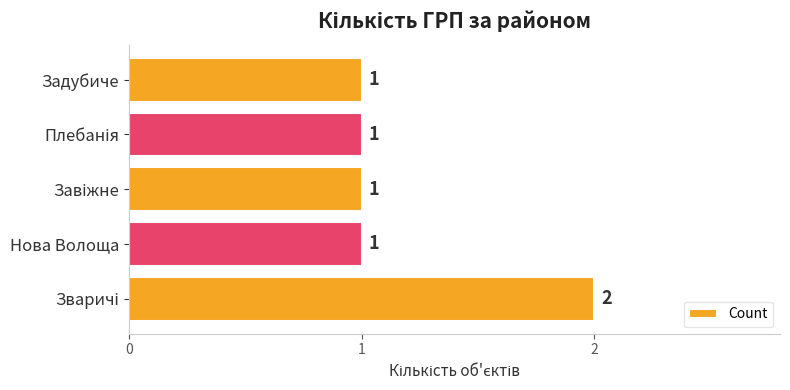

What is the sum of all values?

6